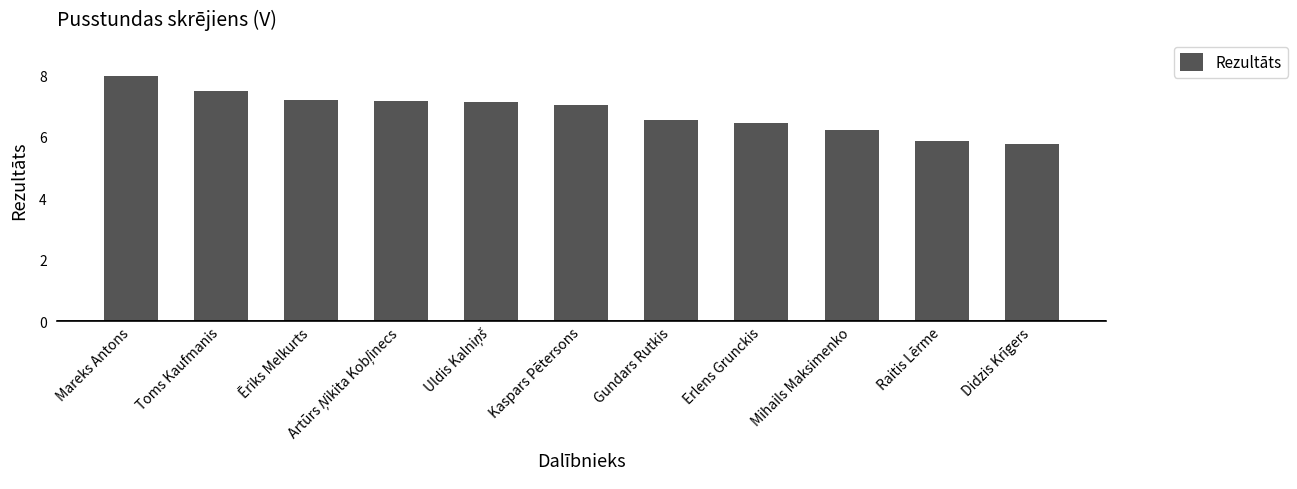

At which category does the chart reach its peak across all series?

Mareks Antons